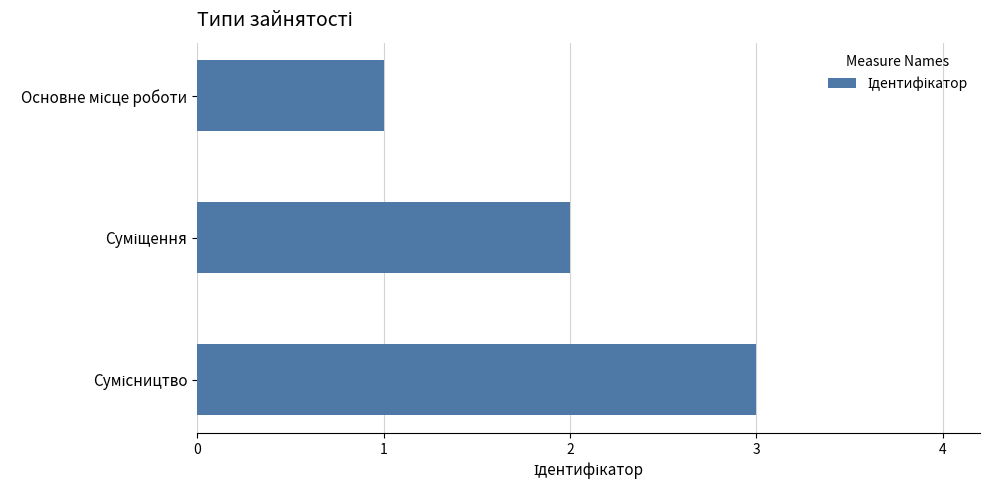

Does the chart contain stacked bars?

No